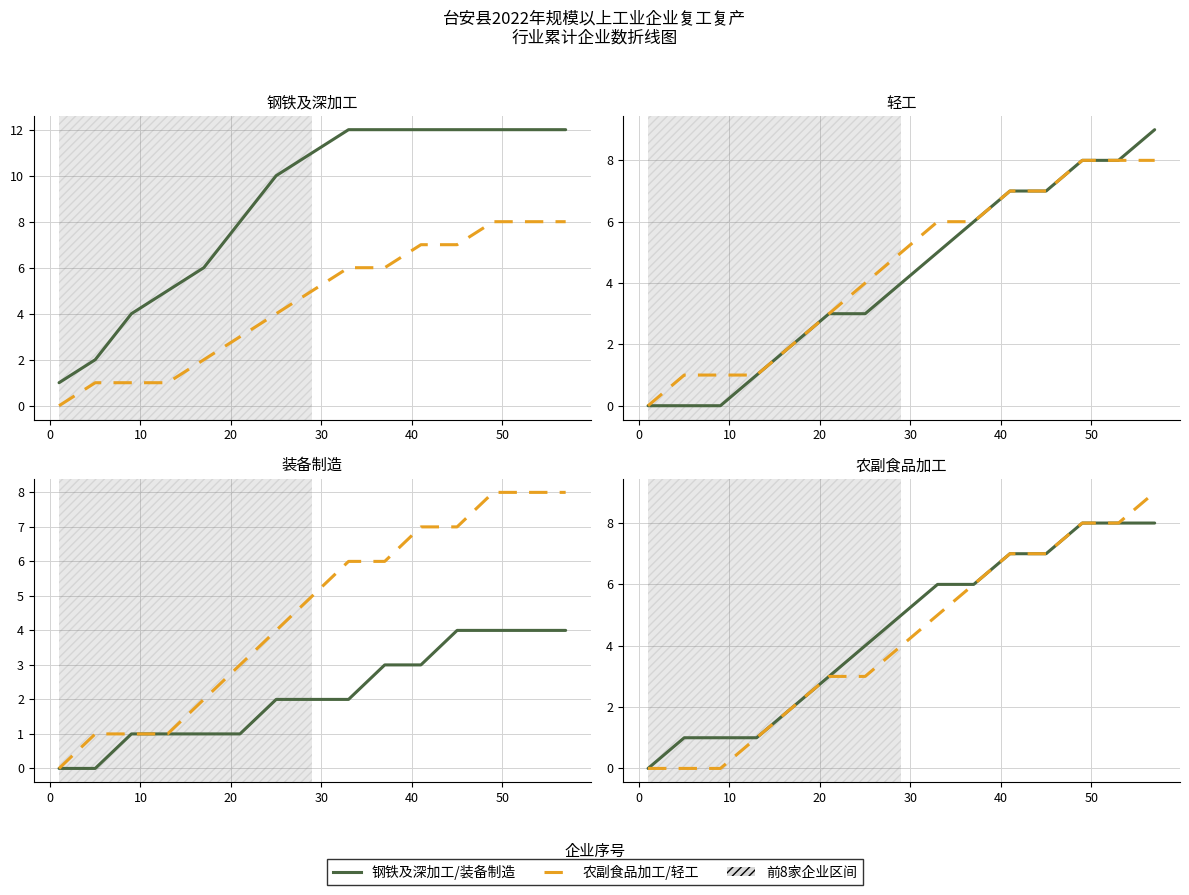

Which series has the largest total across all categories?

钢铁及深加工